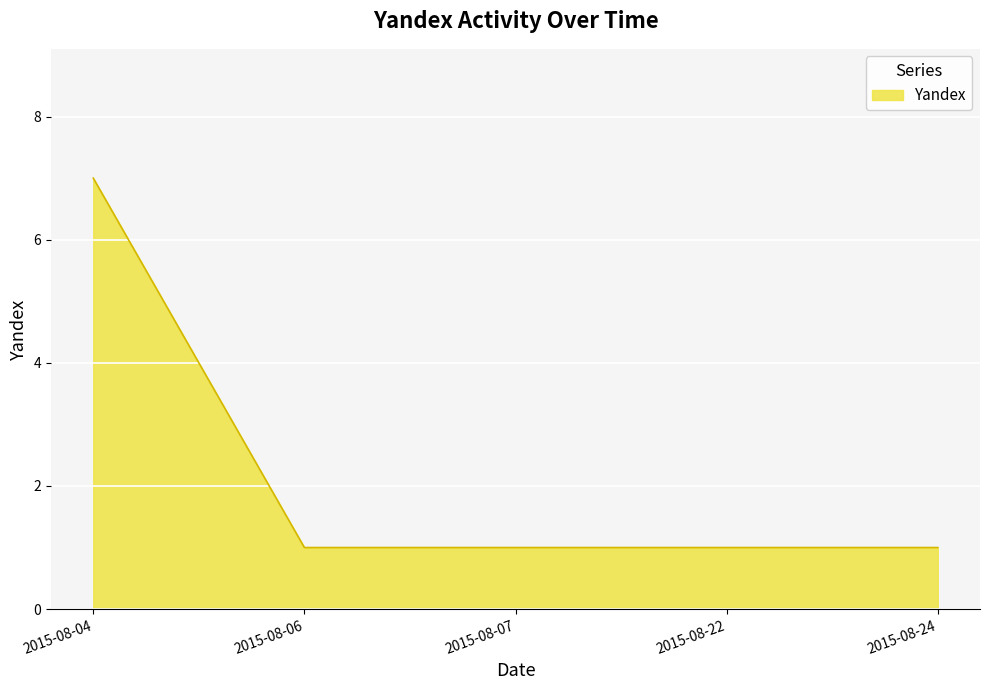

The chart shows a value of 2 at 2015-08-06. True or false?

False